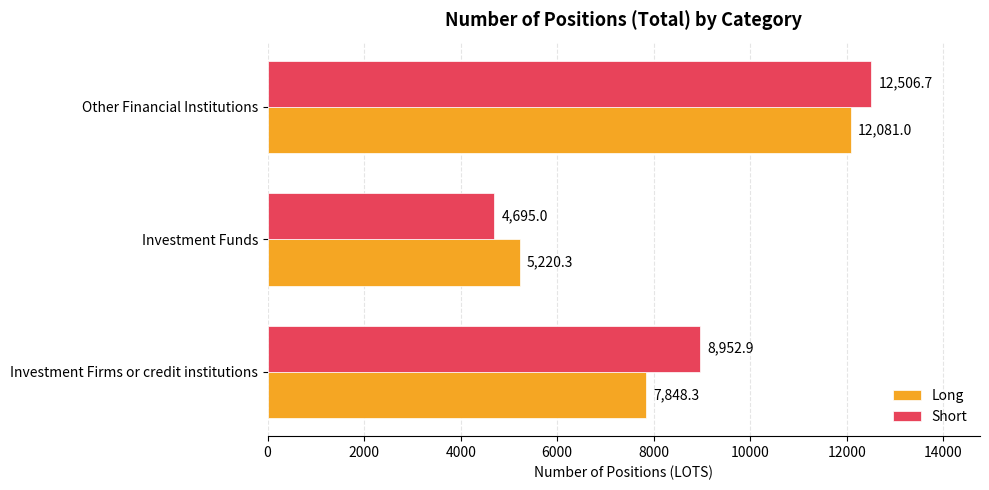

At which category is the sum across all series the highest?

Other Financial Institutions